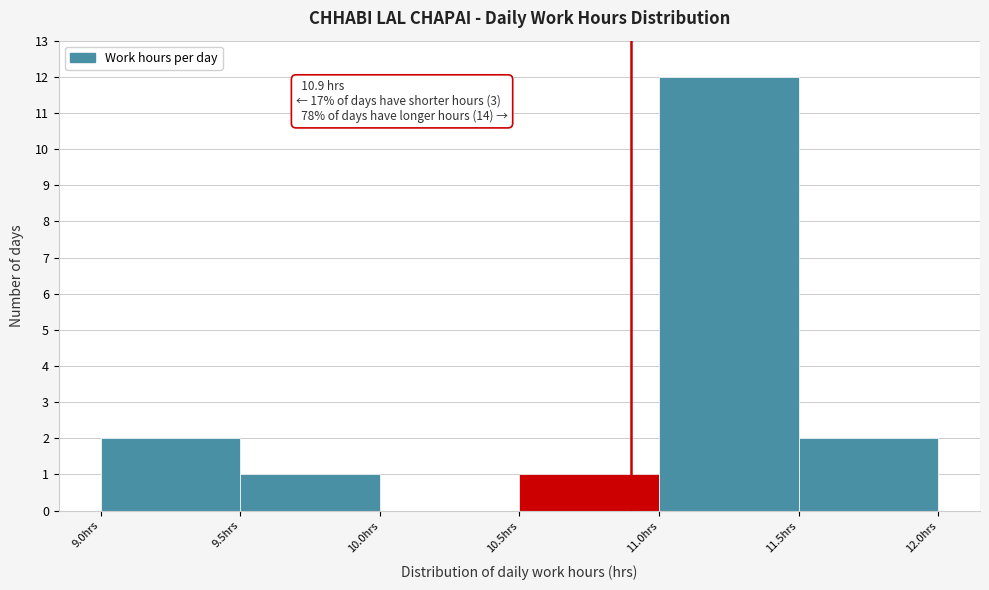

Which range on the x-axis has the tallest bar?

11.0 to 11.5